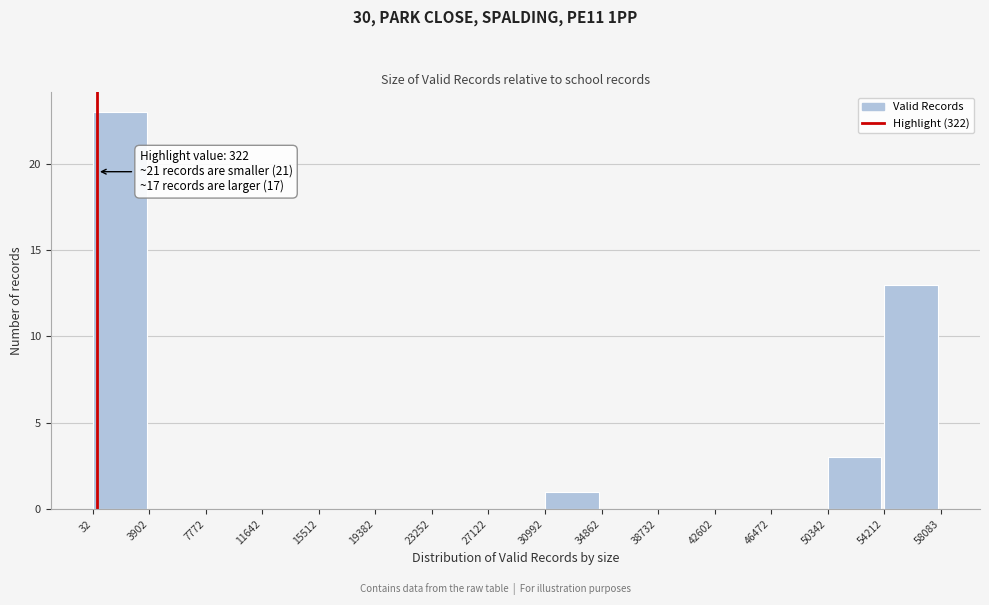

Over which range of the x-axis is the bar tallest?

32 to 3902